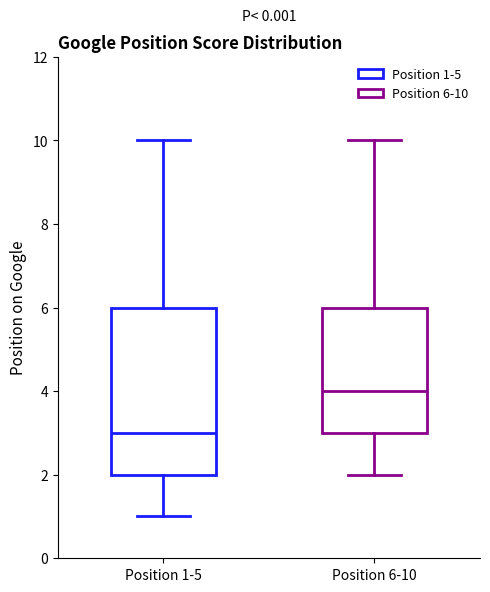

Where is the upper edge of the box for Position 1-5 on the y-axis? The values are not printed on the chart, so give them approximately, as read against the axis.

6